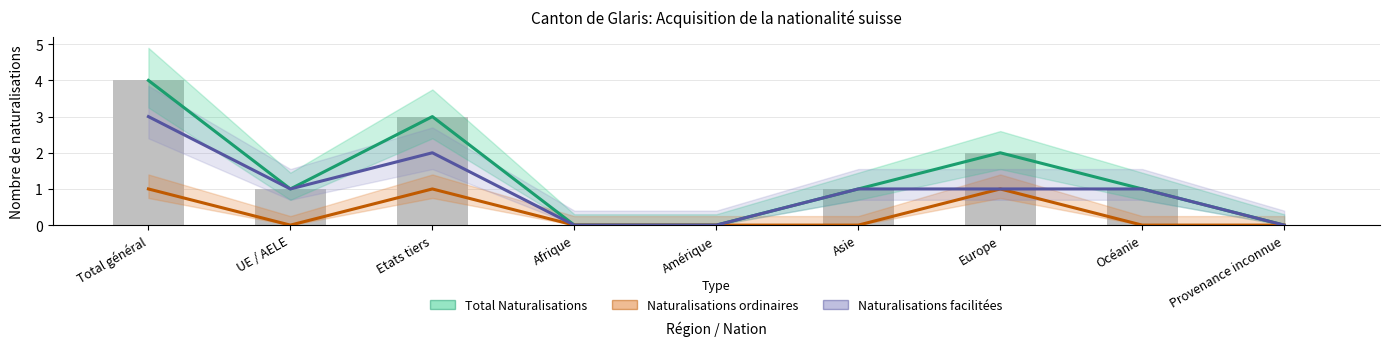

What is the label of the 4th bar from the left?

Afrique